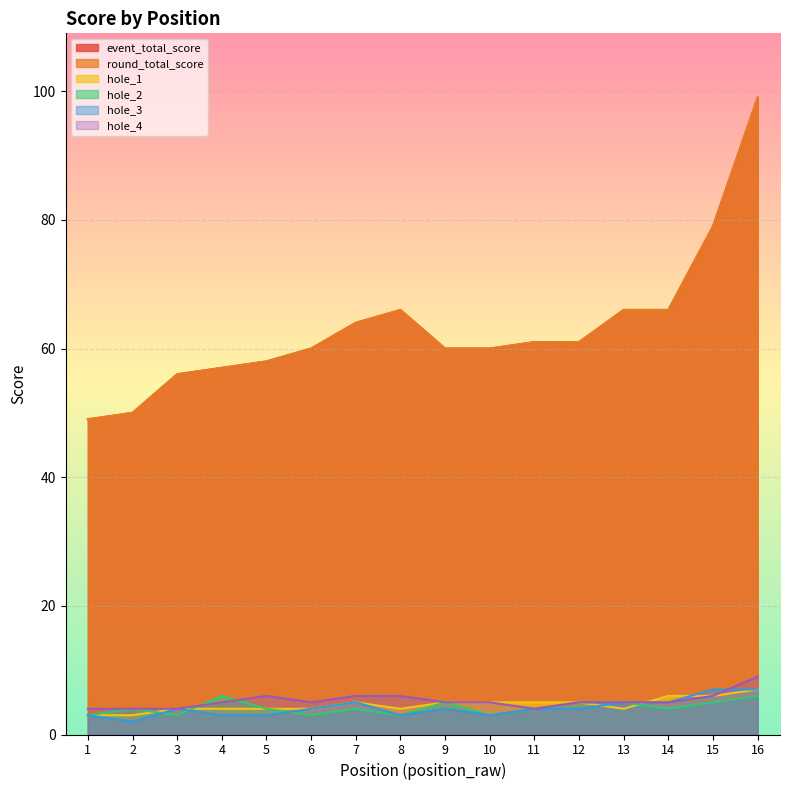

True or false: hole_1 and round_total_score intersect in this chart.

False